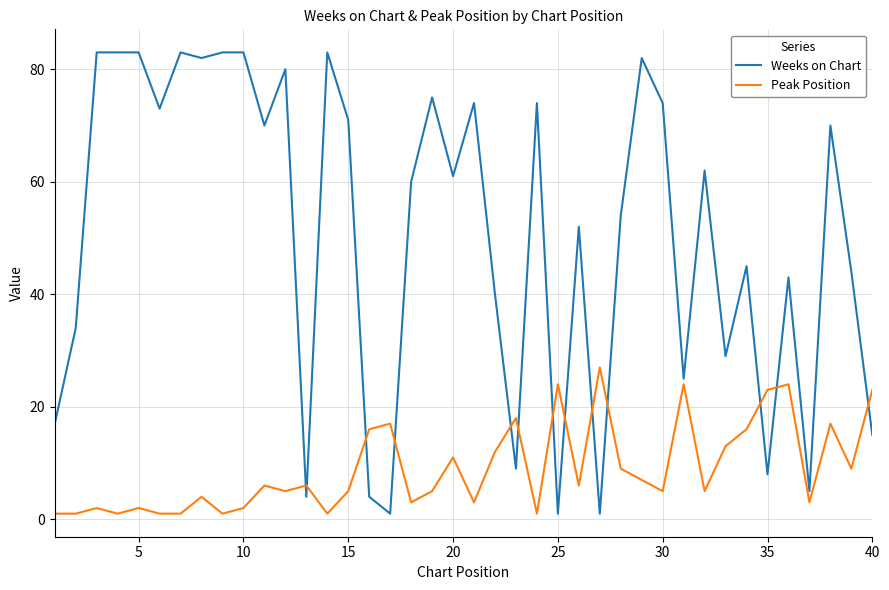

What is the difference between the maximum and minimum values in the Peak Position series?

26